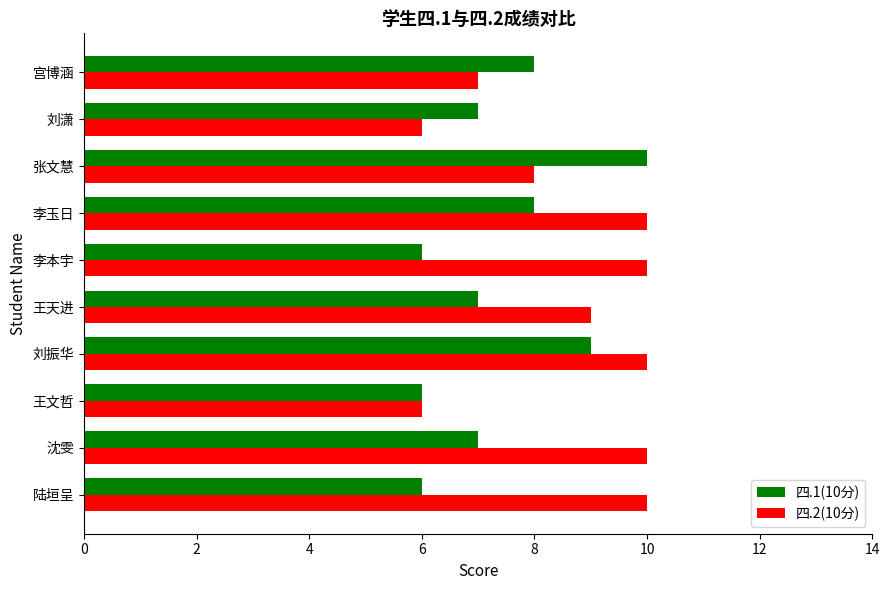

What is the average value of the 四.2(10分) series?

9